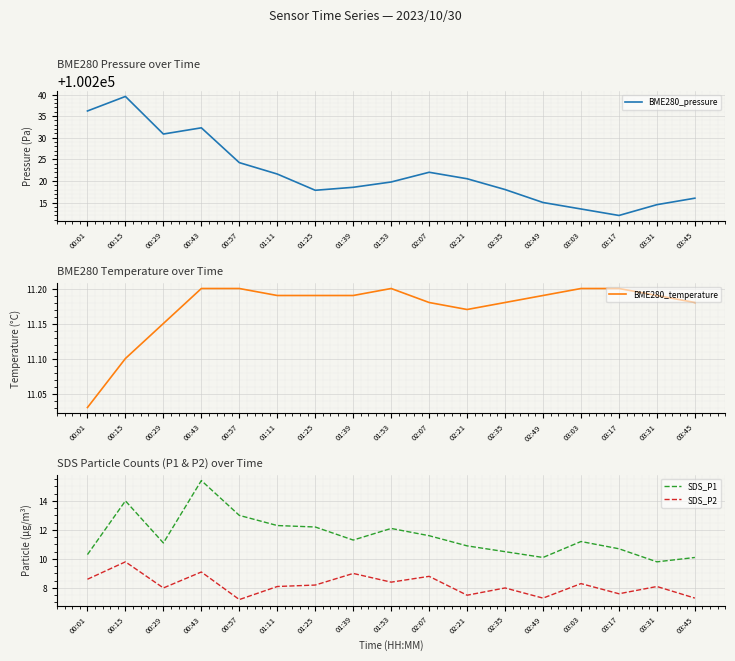

What is the difference between the second highest and second lowest values in the SDS_P1 series?

3.9